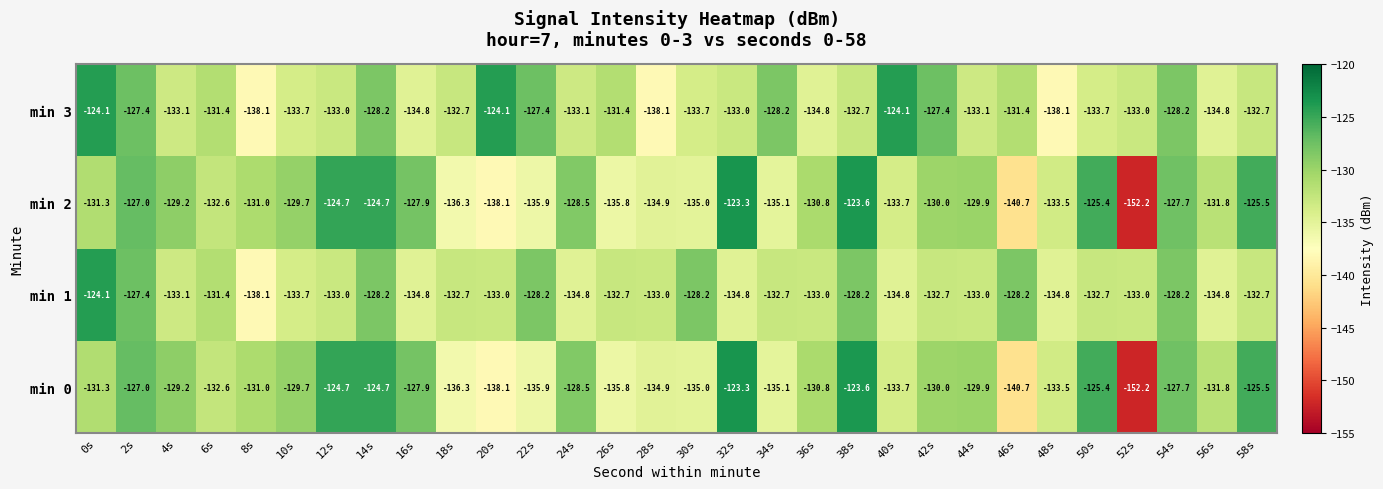

Is it true that min 0 equals -127.0 at 2s?

True